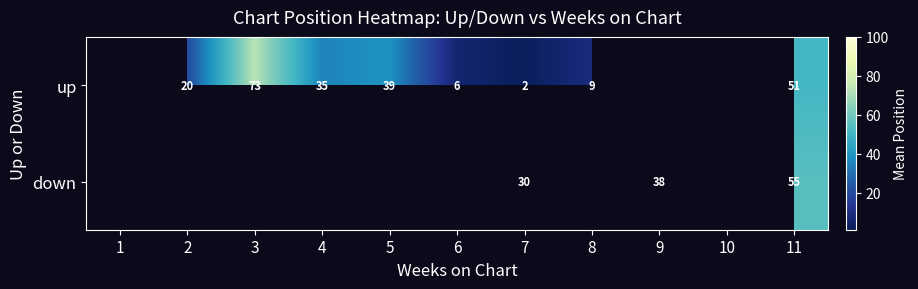

Rank the series at 7 from highest to lowest value.

down, up